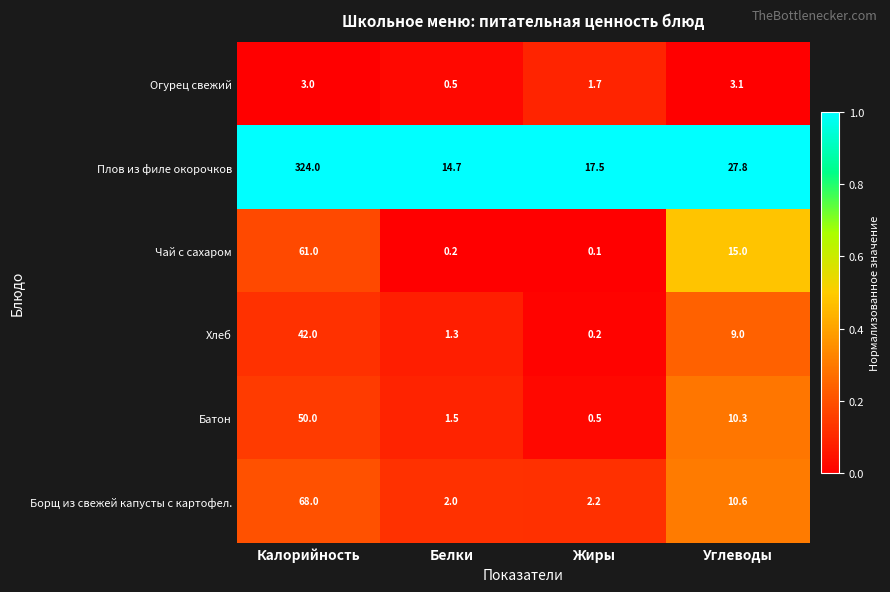

The Борщ из свежей капусты с картофел. series shows 26.2 at Калорийность. True or false?

False